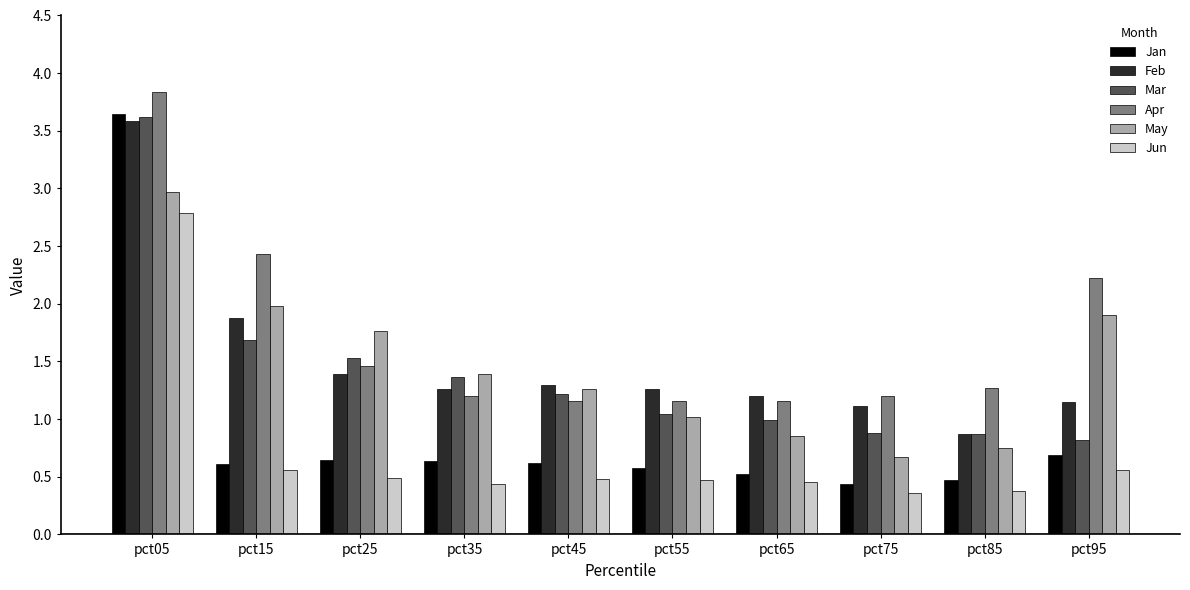

The value of Jun at pct35 is 0.2. True or false?

False